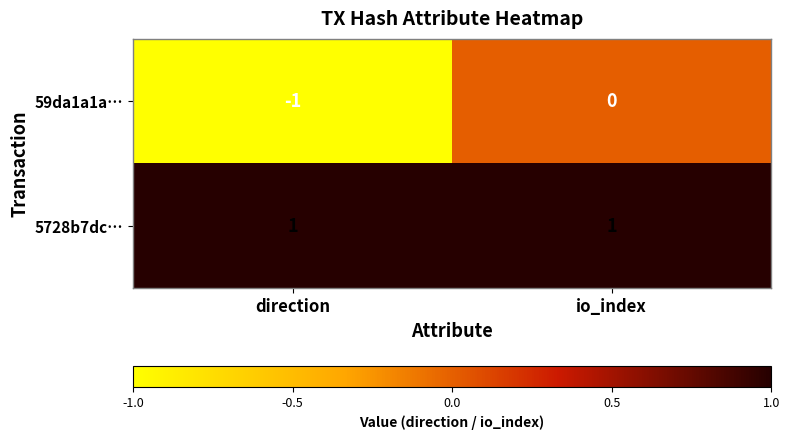

The value of 5728b7dc… at io_index is 1. True or false?

True